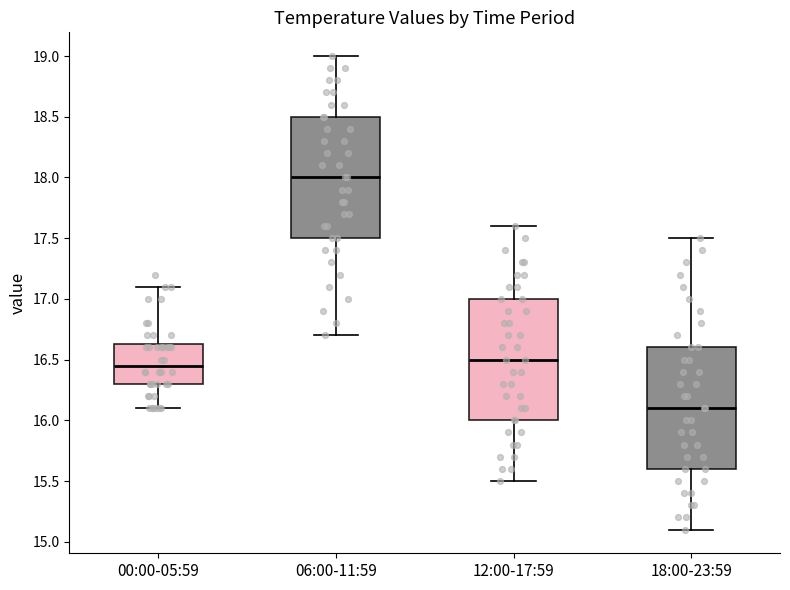

Which box has the highest median line?

06:00-11:59